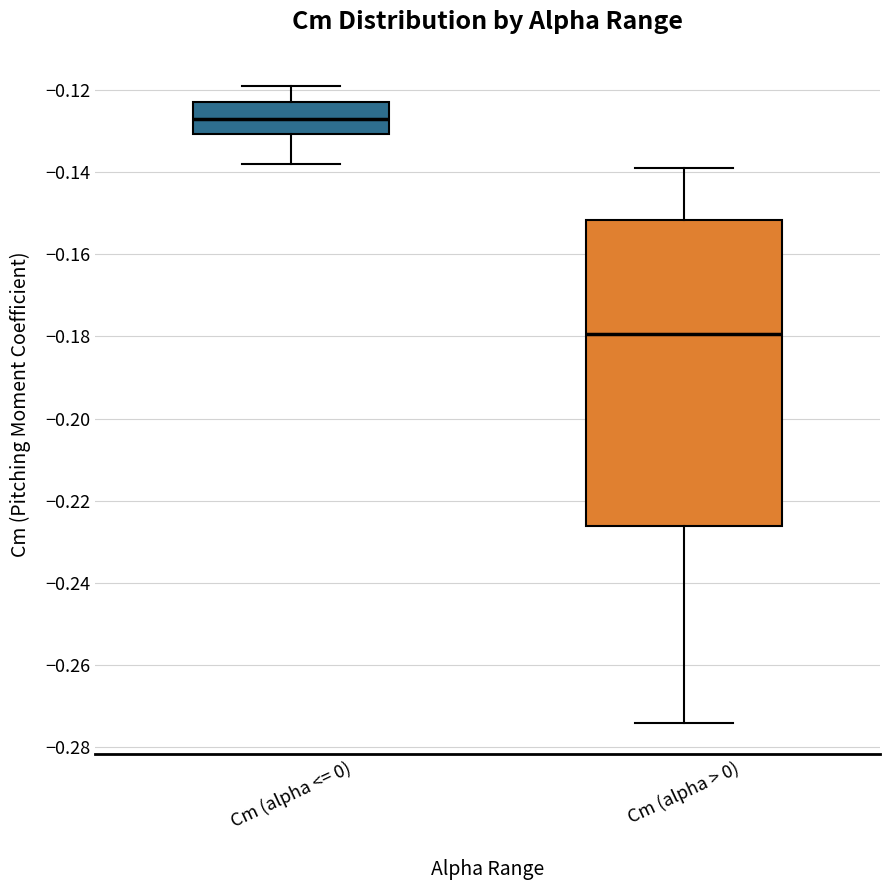

Which box is the tallest, from its lower edge to its upper edge?

Cm (alpha > 0)